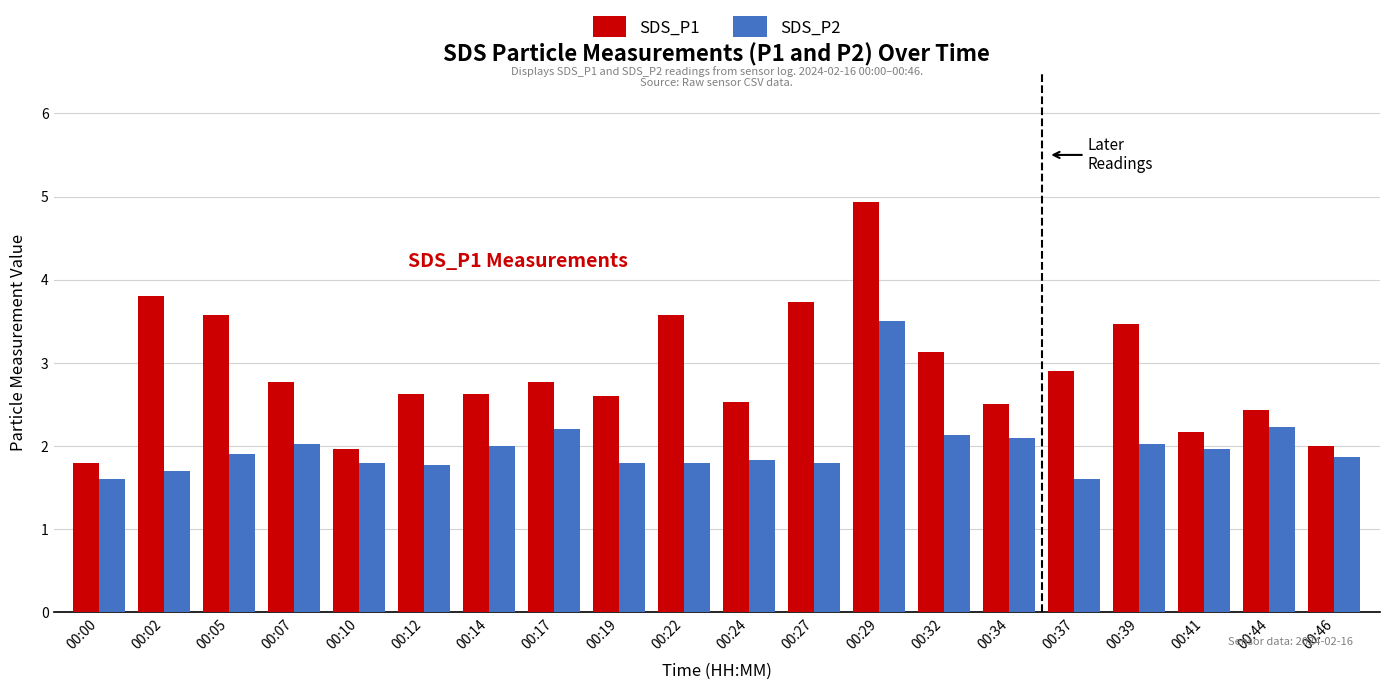

Which series changed the most between 00:07 and 00:41?

SDS_P1